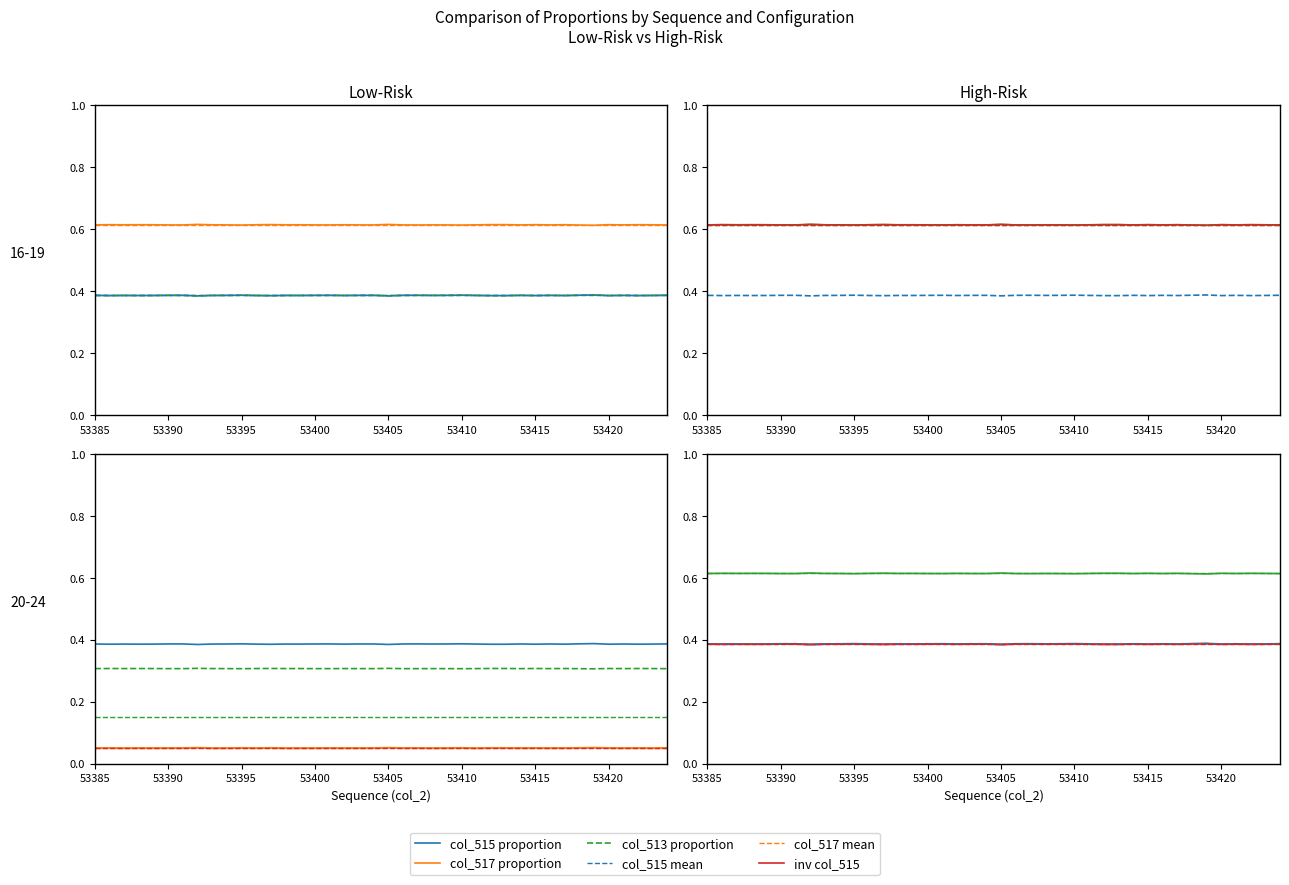

Where is the first local maximum for col_517?

53386